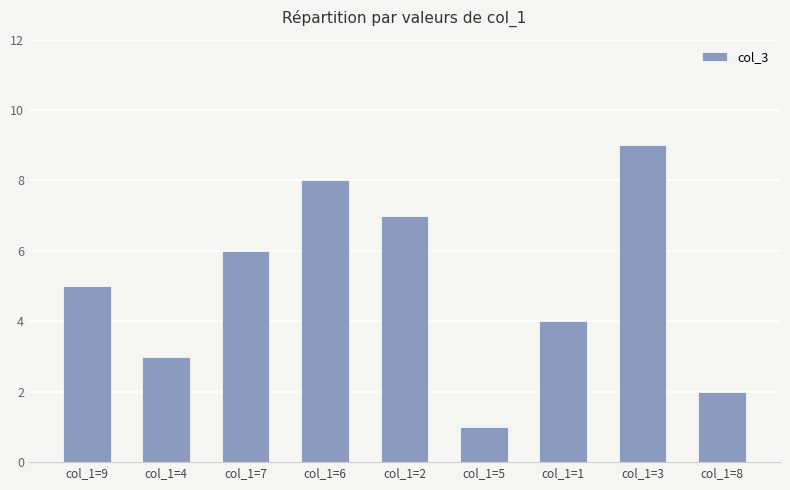

The chart shows a value of 1 at col_1=5. True or false?

True